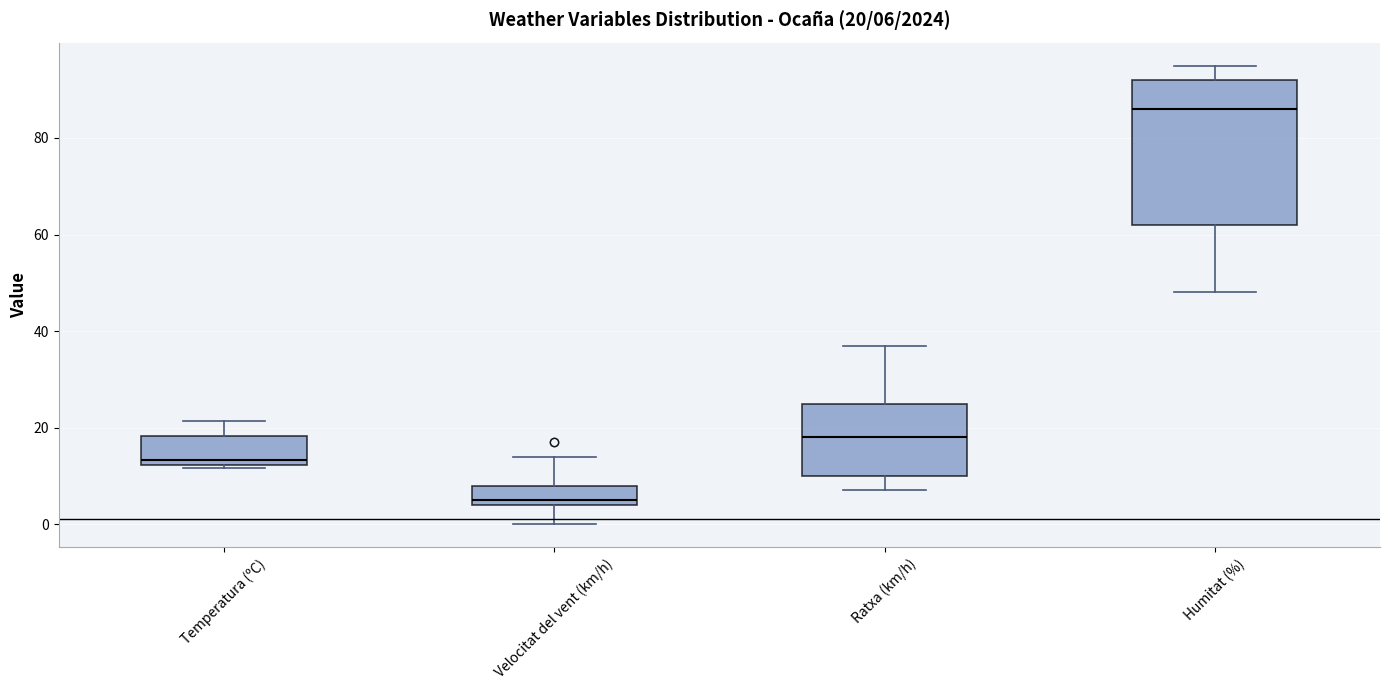

Which box is the tallest, from its lower edge to its upper edge?

Humitat (%)